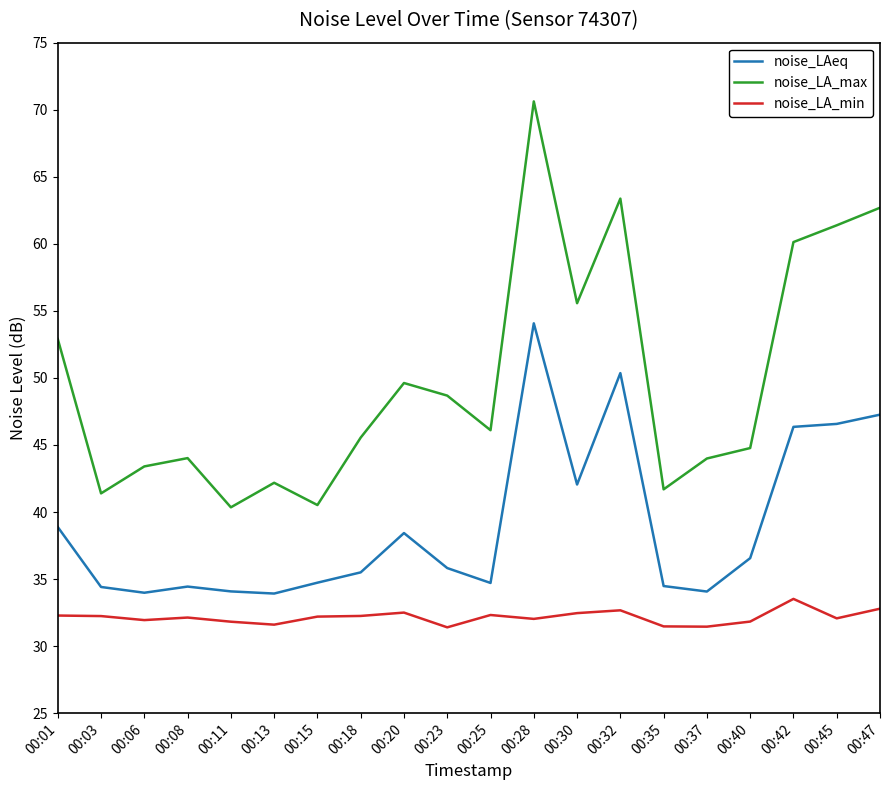

What is the difference between the highest and lowest values at 00:15?

8.3